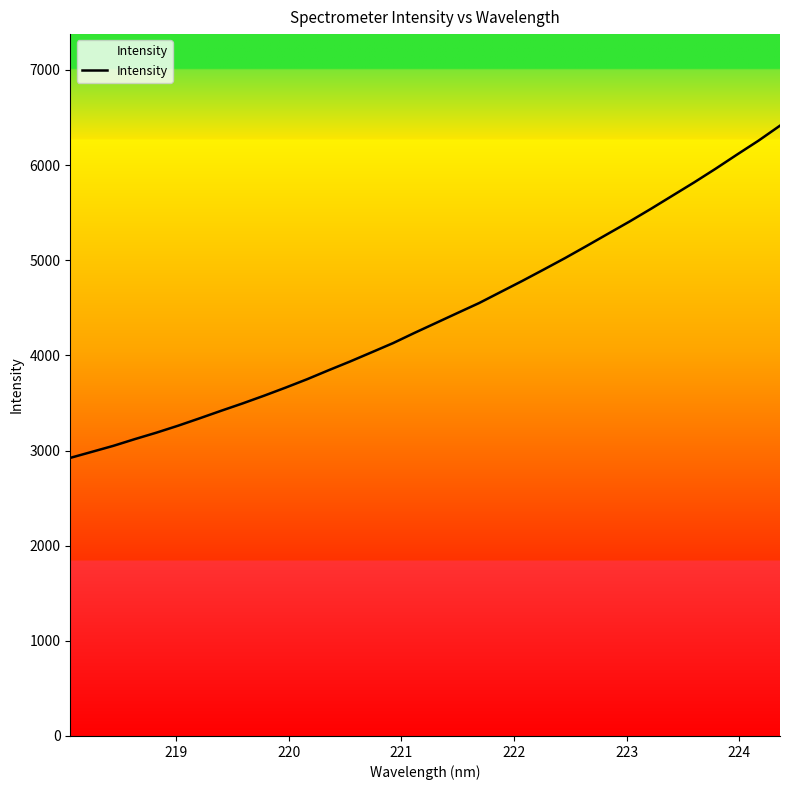

What is the minimum value shown in the chart?

2922.7